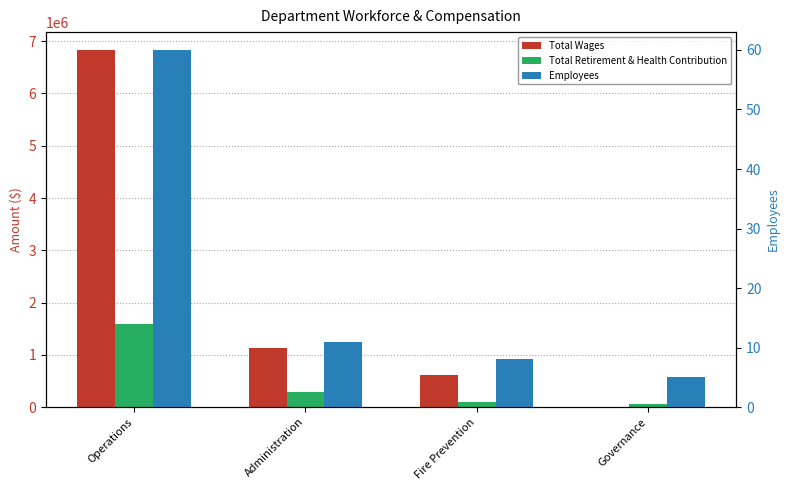

At Administration, list the series in order from largest to smallest.

Total Wages, Total Retirement & Health Contribution, Employees